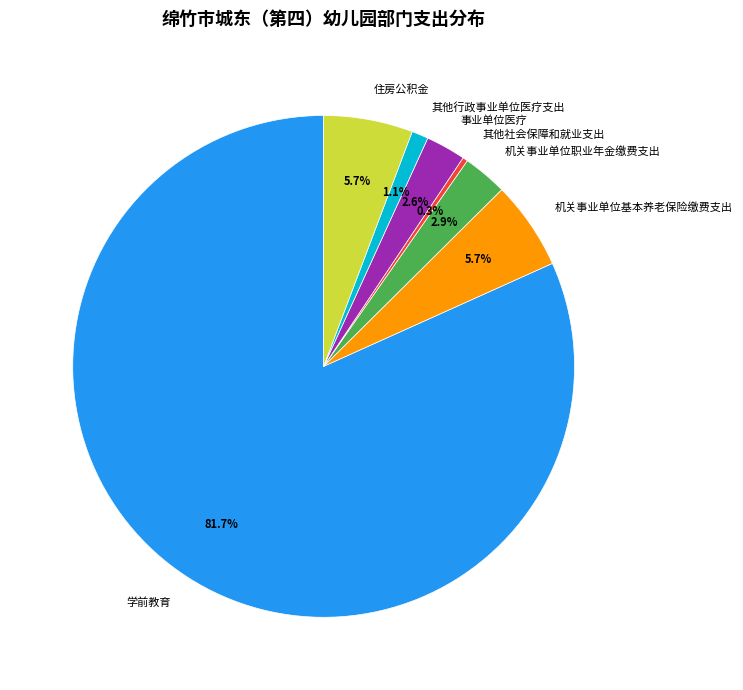

Is there any slice that represents more than half of the pie?

Yes